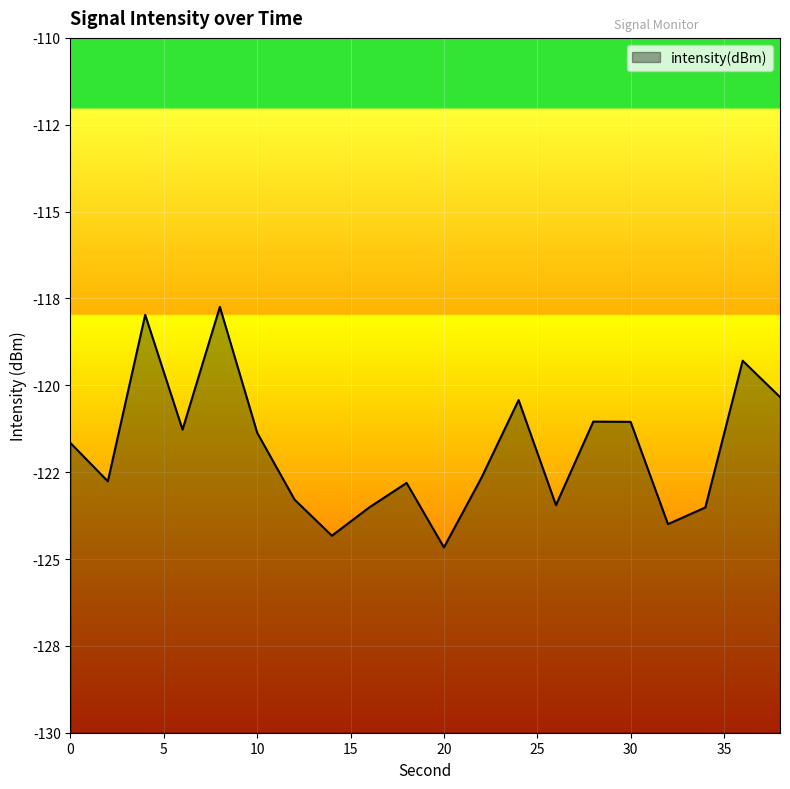

True or false: there are more than 2 points higher than both neighbors.

True